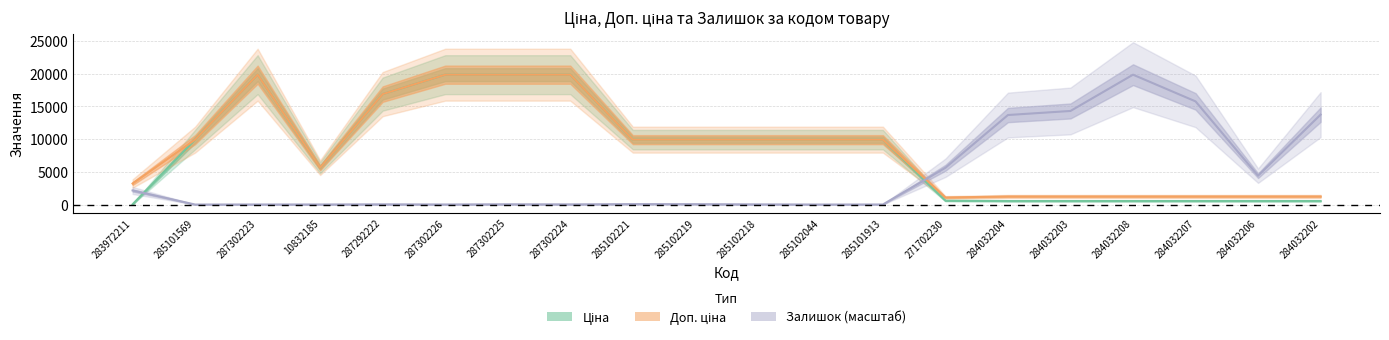

Which has a higher value, 285101569 or 285102221?

285101569